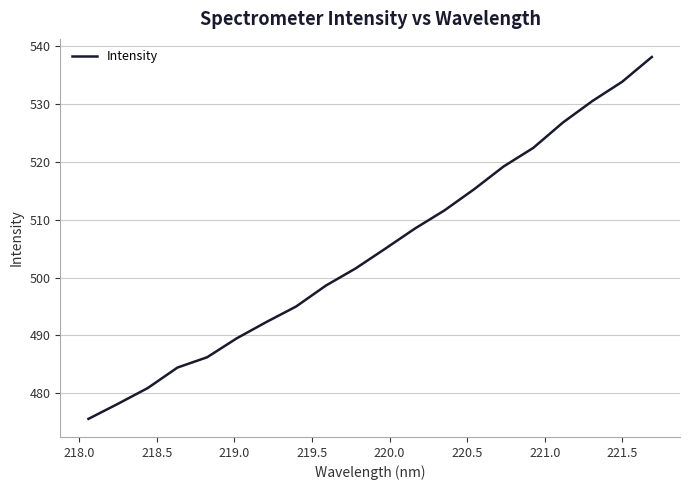

What is the sum of all values?

10093.5